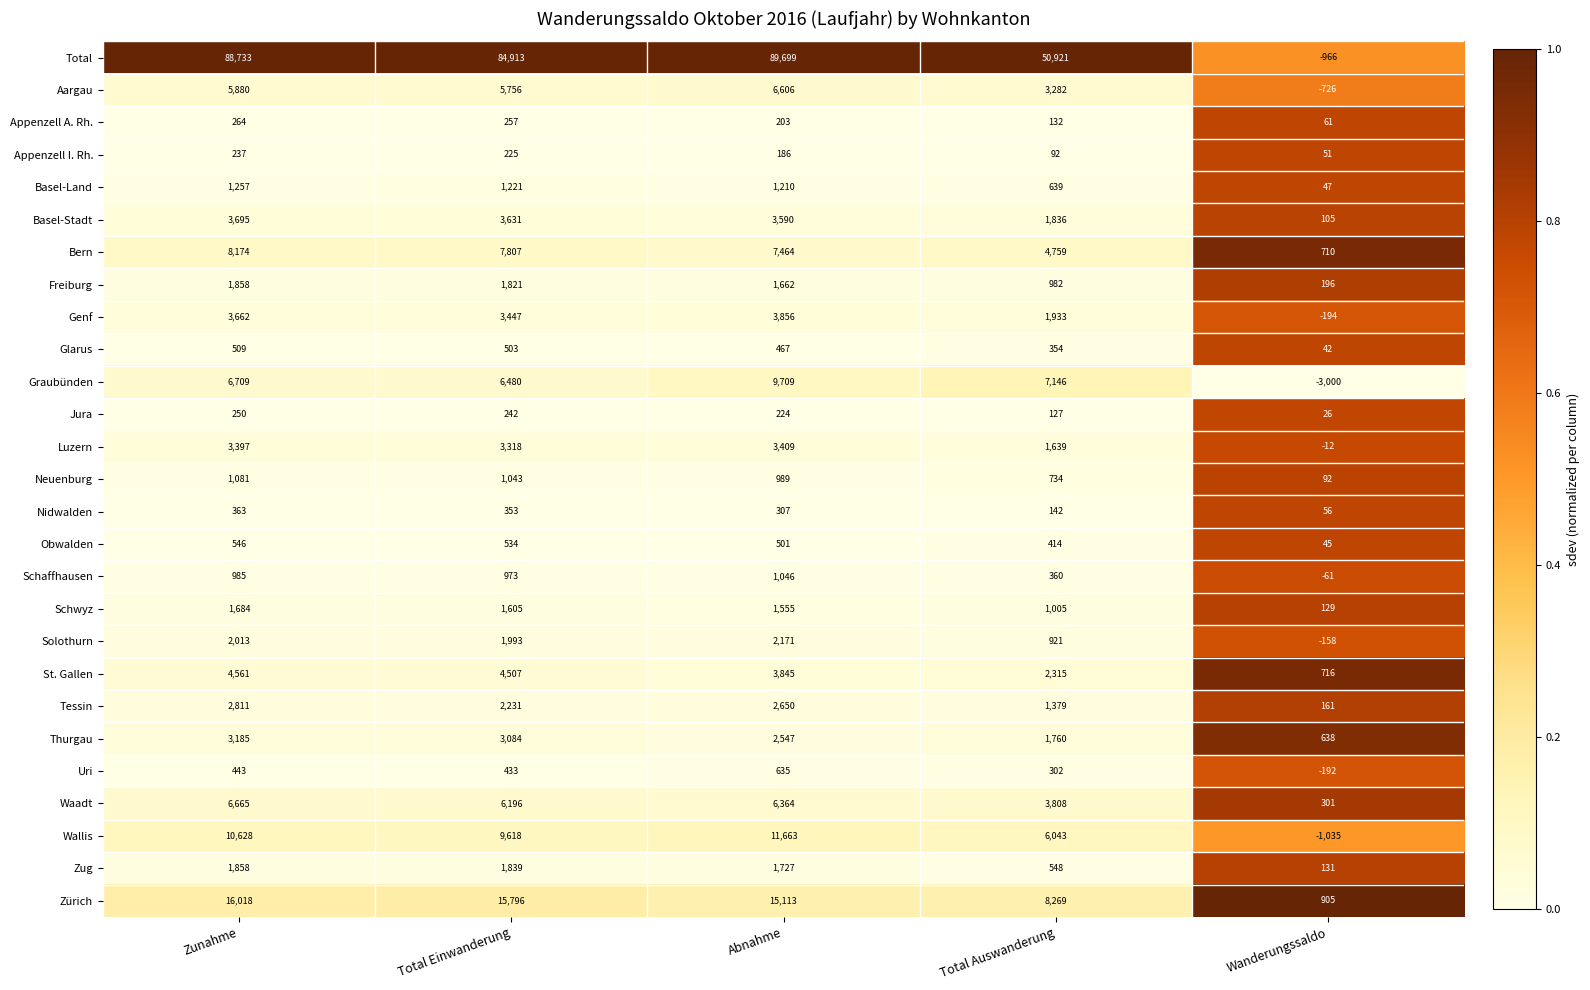

At which category is the sum across all series the highest?

Abnahme